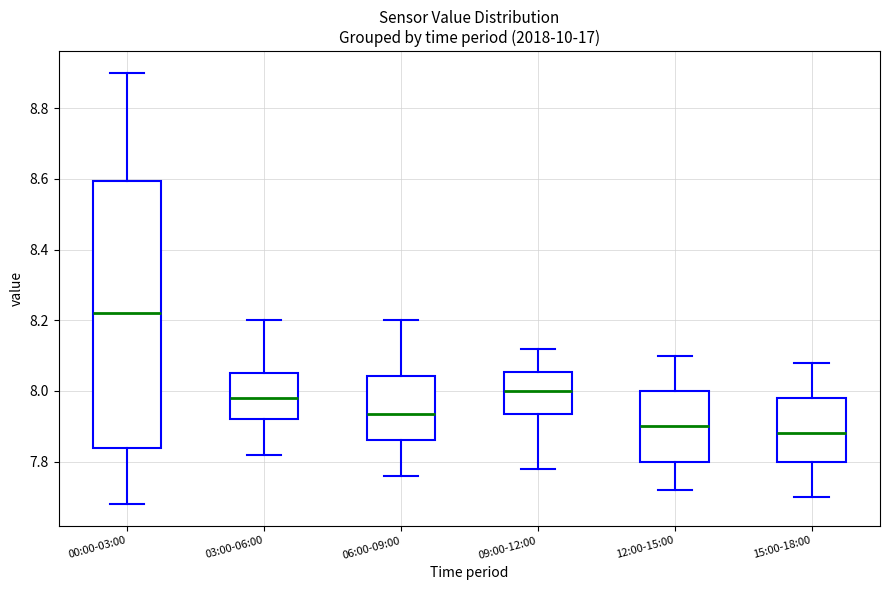

Reading left to right, transcribe this box plot: for each box, give where its median line is, the range the box spans, and where its two whiskers end, as read against the y-axis. The values are not printed on the chart, so give them approximately, as read against the axis.

00:00-03:00: median 8.22, box 7.84 to 8.60, whiskers 7.68 to 8.90
03:00-06:00: median 7.98, box 7.92 to 8.06, whiskers 7.82 to 8.20
06:00-09:00: median 7.94, box 7.86 to 8.04, whiskers 7.76 to 8.20
09:00-12:00: median 8.00, box 7.94 to 8.06, whiskers 7.78 to 8.12
12:00-15:00: median 7.90, box 7.80 to 8.00, whiskers 7.72 to 8.10
15:00-18:00: median 7.88, box 7.80 to 7.98, whiskers 7.70 to 8.08